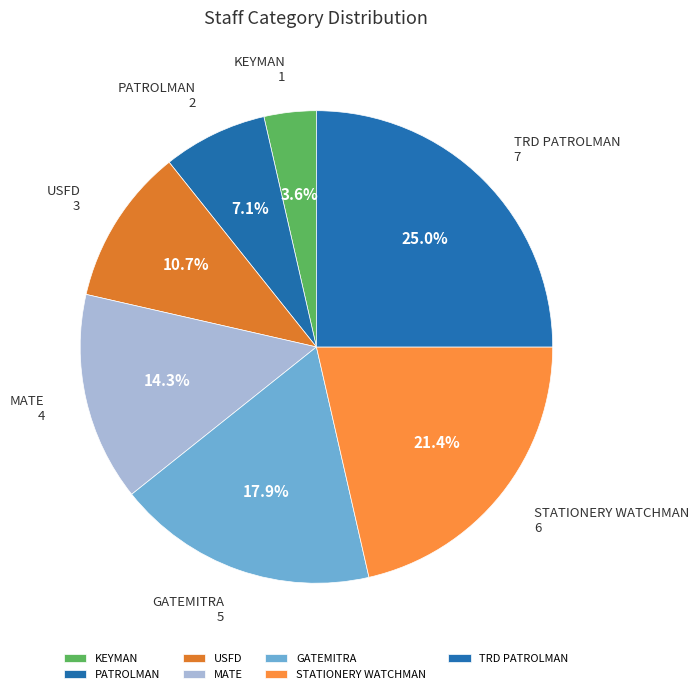

Count the number of slices in the pie.

7